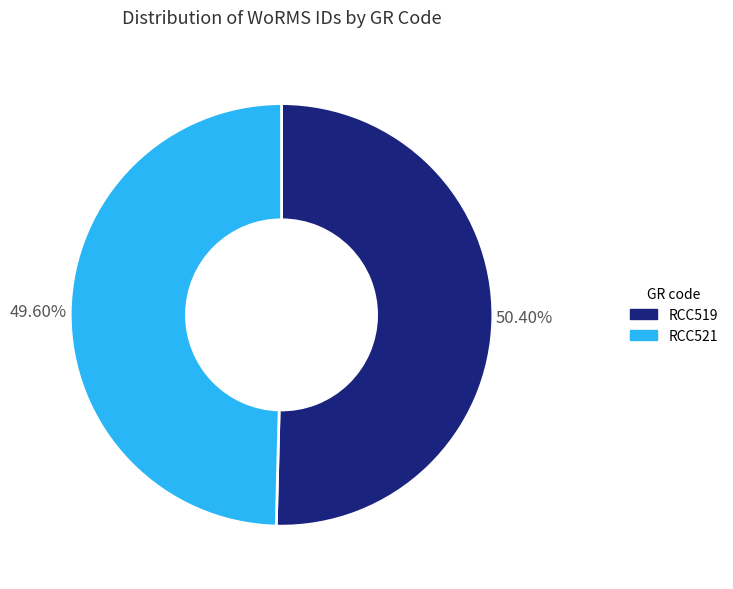

Is it true that RCC519 is 50% of the pie?

True